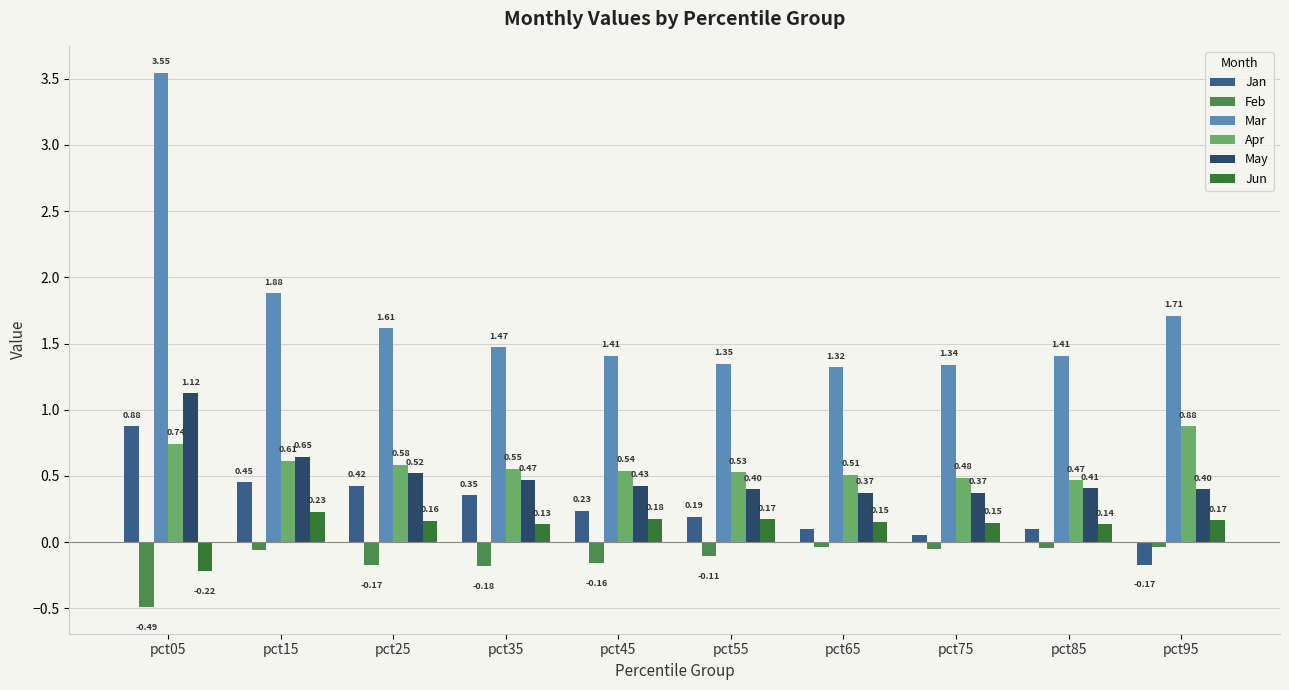

Reading left to right, extract all data points from this chart.

Jan: 0.9	0.5	0.4	0.4	0.2	0.2	0.1	0.1	0.1	-0.2
Feb: -0.5	-0.1	-0.2	-0.2	-0.2	-0.1	-0.0	-0.1	-0.0	-0.0
Mar: 3.5	1.9	1.6	1.5	1.4	1.3	1.3	1.3	1.4	1.7
Apr: 0.7	0.6	0.6	0.6	0.5	0.5	0.5	0.5	0.5	0.9
May: 1.1	0.6	0.5	0.5	0.4	0.4	0.4	0.4	0.4	0.4
Jun: -0.2	0.2	0.2	0.1	0.2	0.2	0.2	0.1	0.1	0.2